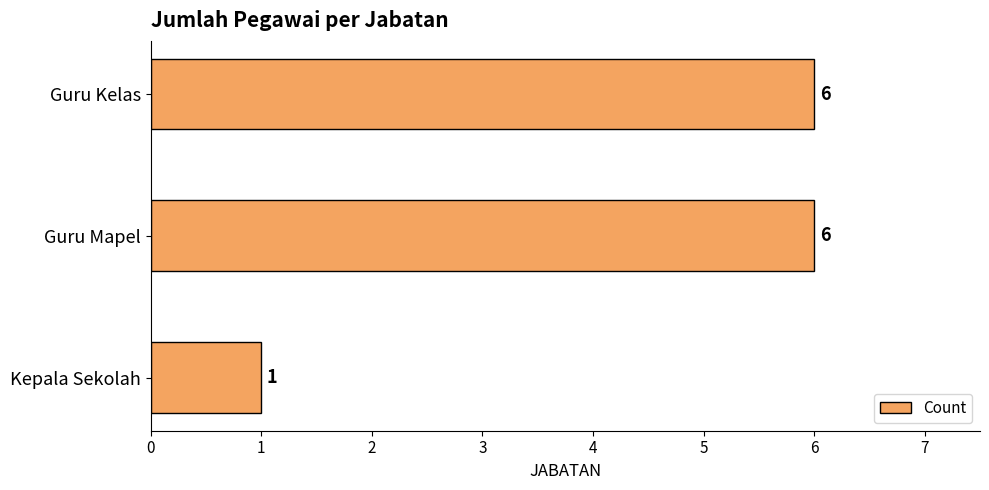

What is the change in value from Kepala Sekolah to Guru Mapel?

+5